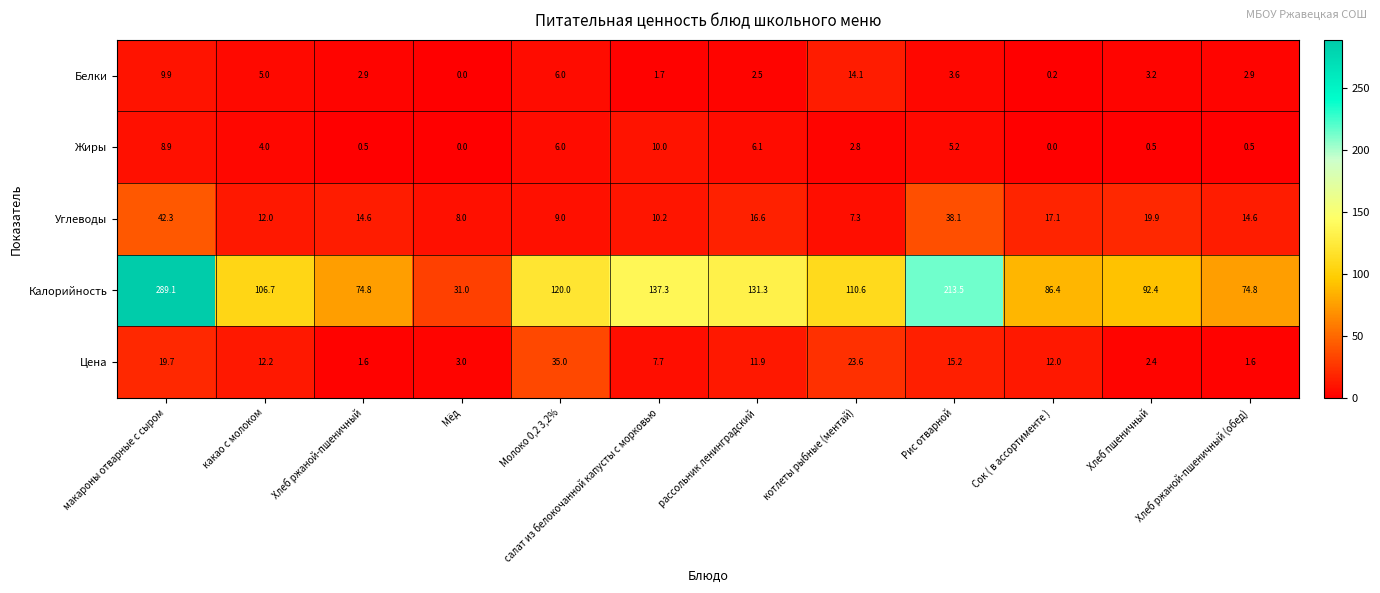

Between Хлеб ржаной-пшеничный and Хлеб пшеничный, which series saw the biggest shift?

Калорийность